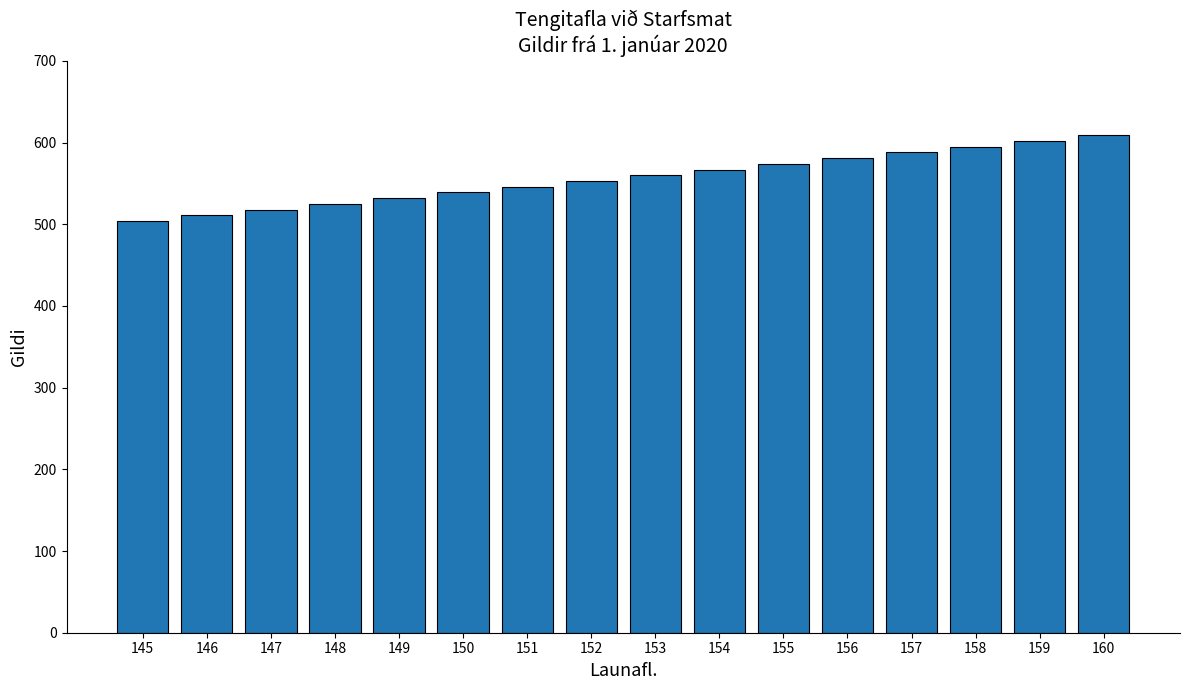

What is the sum of all values?

8904